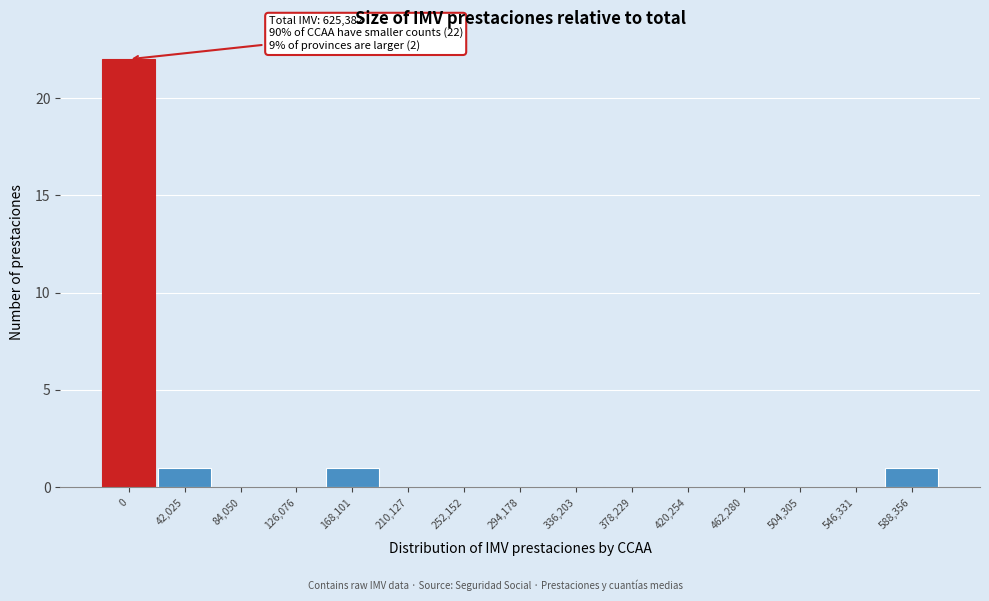

Reading left to right, what are all the values shown in this chart?

0=22	42,025=1	84,050=0	126,076=0	168,101=1	210,127=0	252,152=0	294,178=0	336,203=0	378,229=0	420,254=0	462,280=0	504,305=0	546,331=0	588,356=1